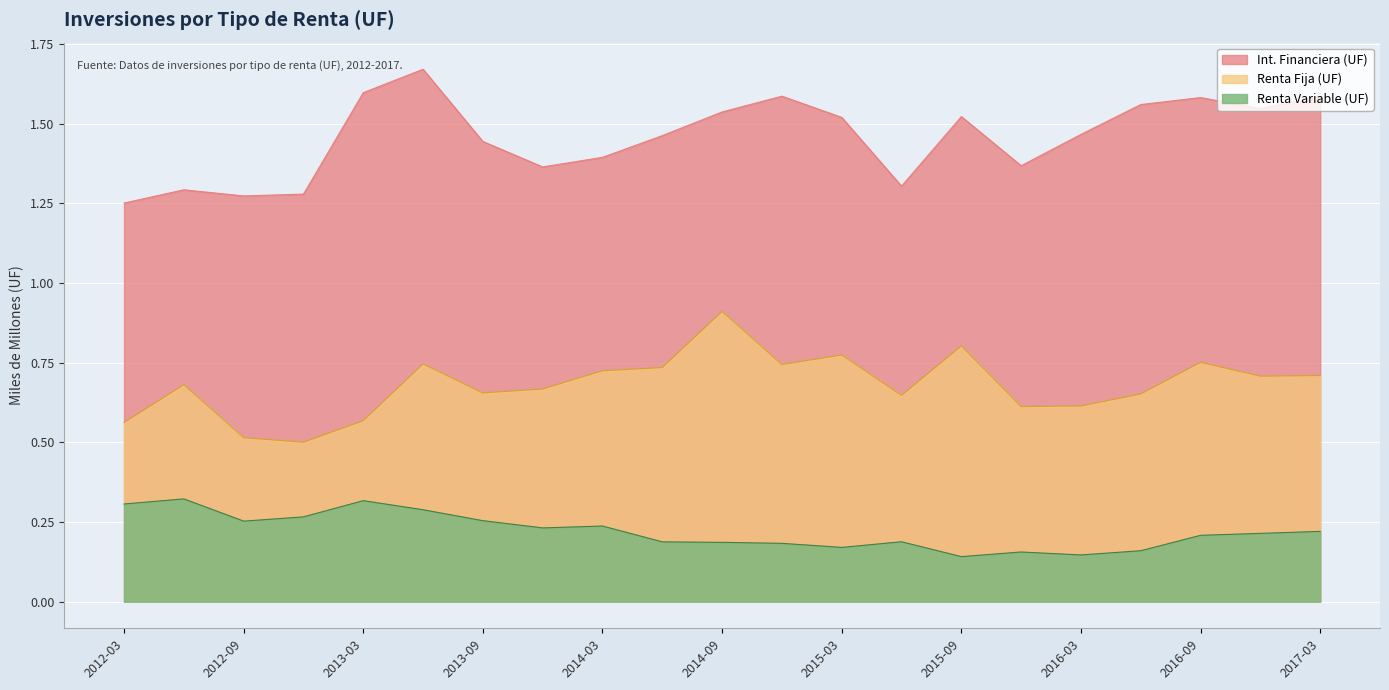

What is the sum of the Int. Financiera (UF) values at 2014-06 and 2016-06?

3.0